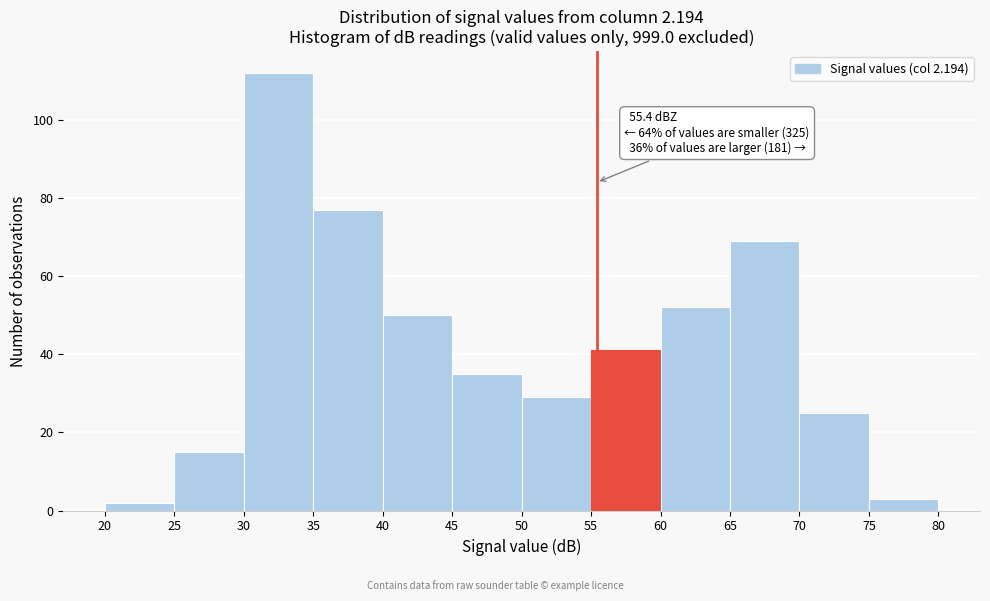

Which range on the x-axis has the tallest bar?

30 to 35